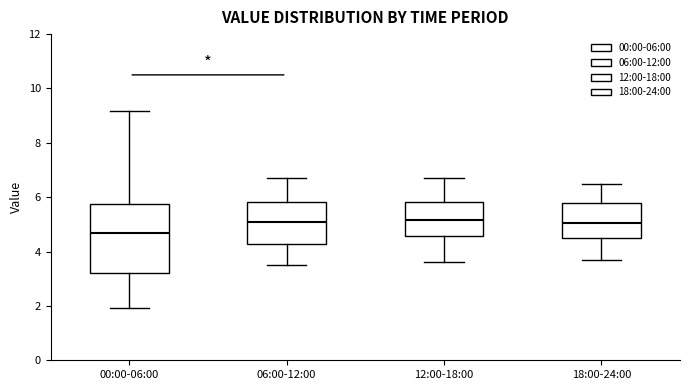

Reading left to right, read every box against the y-axis: the position of its median line, the range the box covers, and the ends of its whiskers. The values are not printed on the chart, so give them approximately, as read against the axis.

00:00-06:00: median 4.6, box 3.2 to 5.8, whiskers 2.0 to 9.2
06:00-12:00: median 5.2, box 4.2 to 5.8, whiskers 3.6 to 6.8
12:00-18:00: median 5.2, box 4.6 to 5.8, whiskers 3.6 to 6.8
18:00-24:00: median 5.0, box 4.6 to 5.8, whiskers 3.8 to 6.6